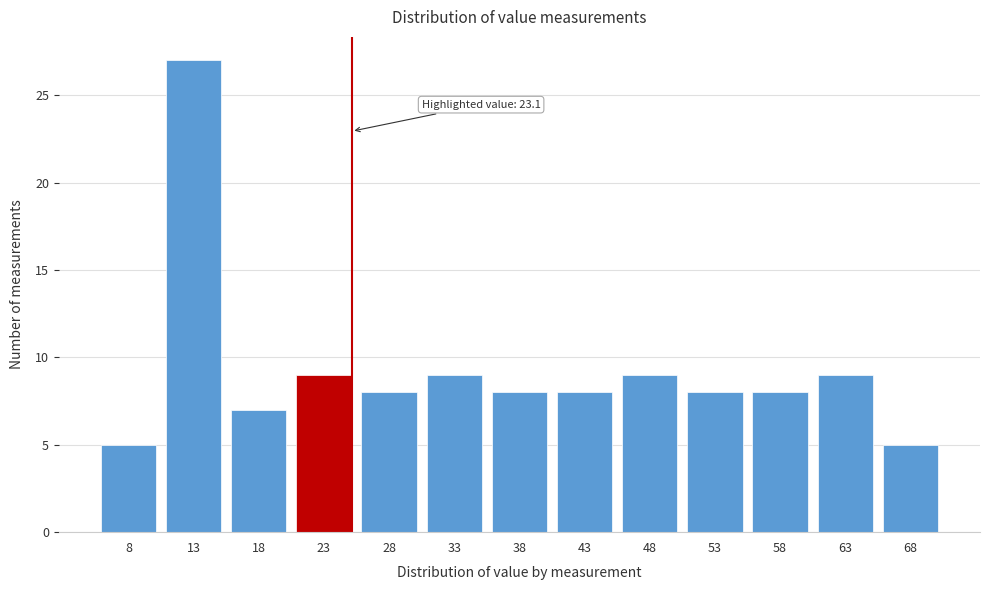

Reading right to left, transcribe all the data shown in this chart.

68=5	63=9	58=8	53=8	48=9	43=8	38=8	33=9	28=8	23=9	18=7	13=27	8=5